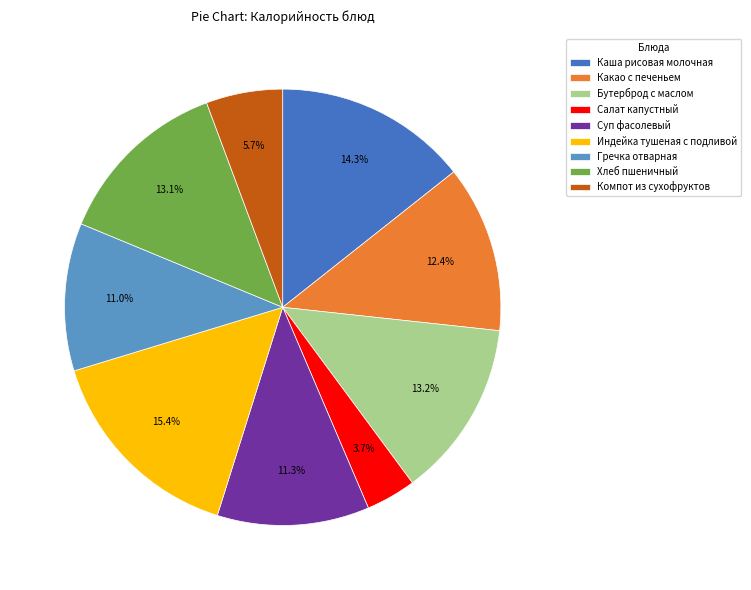

Combined, what portion of the pie is Салат капустный and Суп фасолевый?

15.0%